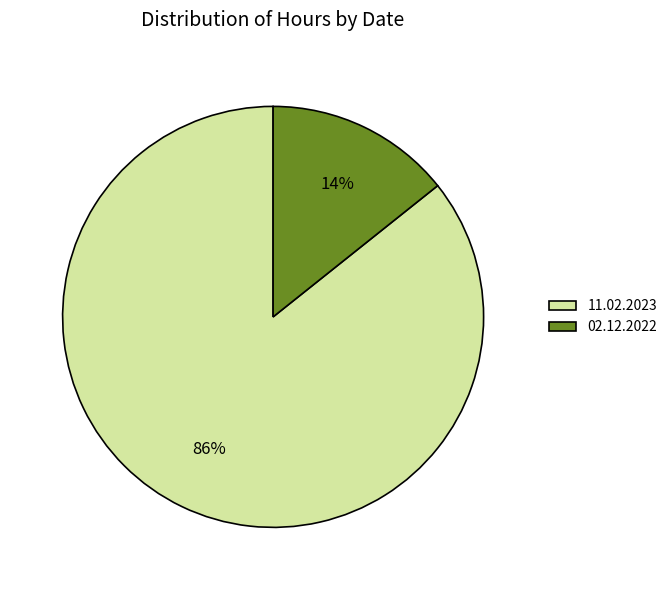

Is the sum of 02.12.2022 and 11.02.2023 greater than half?

Yes